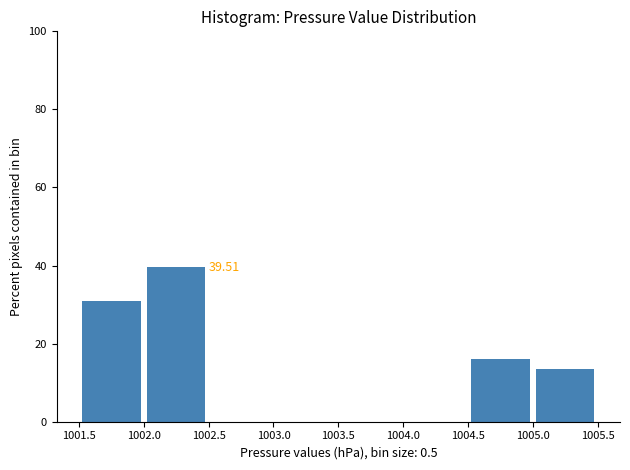

Which range on the x-axis has the tallest bar?

1002.0 to 1002.5